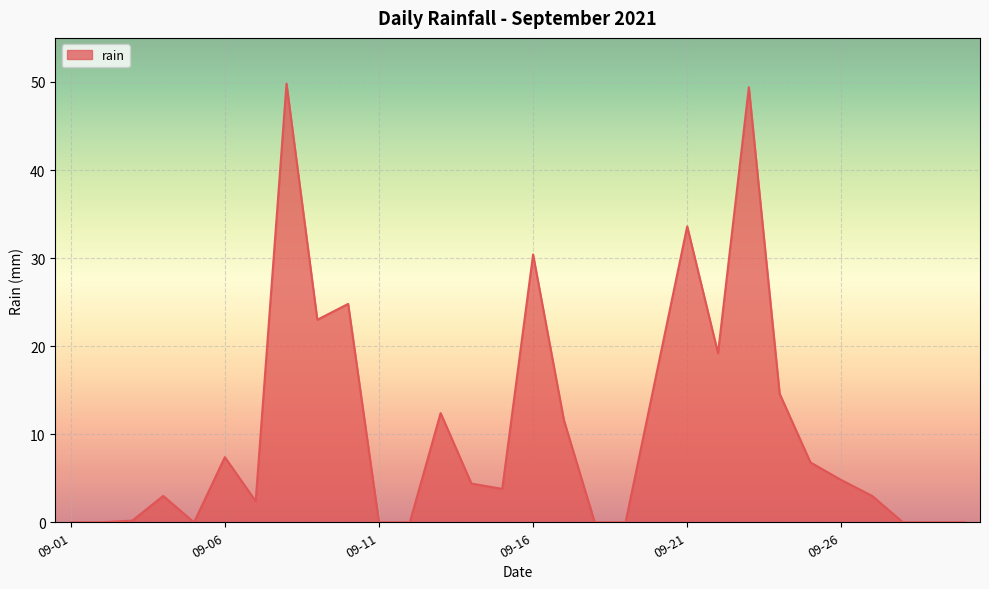

How many distinct data groups are displayed?

1